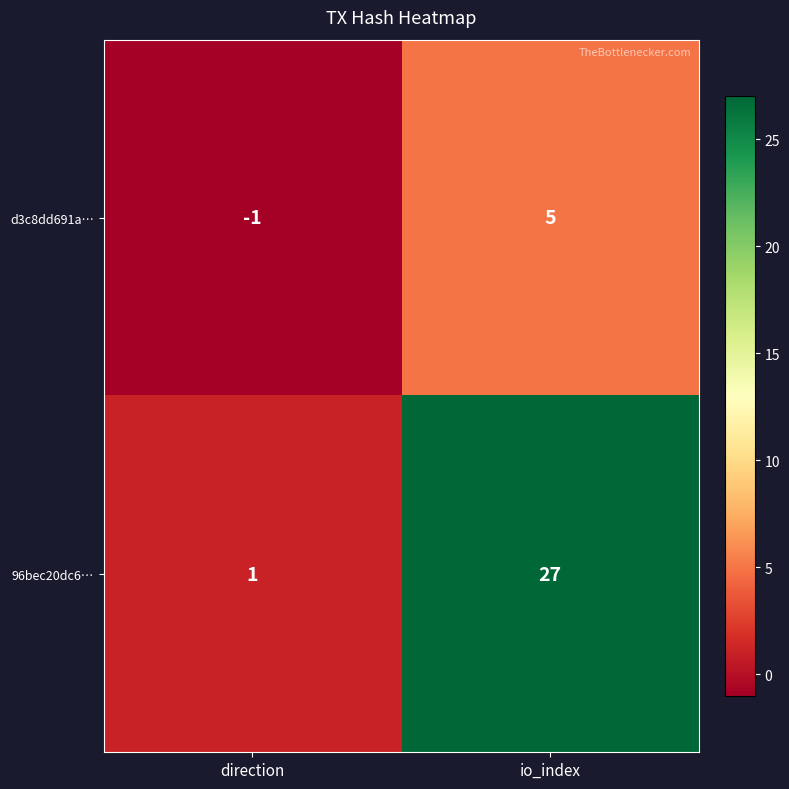

The value of 96bec20dc6… at io_index is 8. True or false?

False